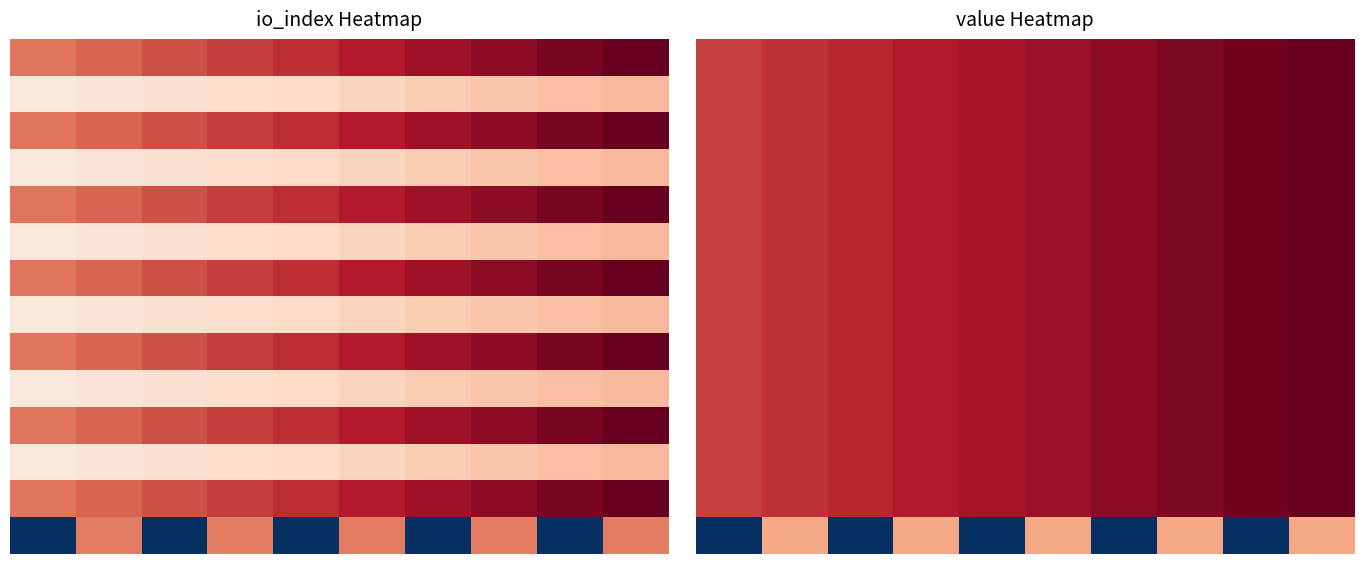

How many categories are shown in the chart?

10